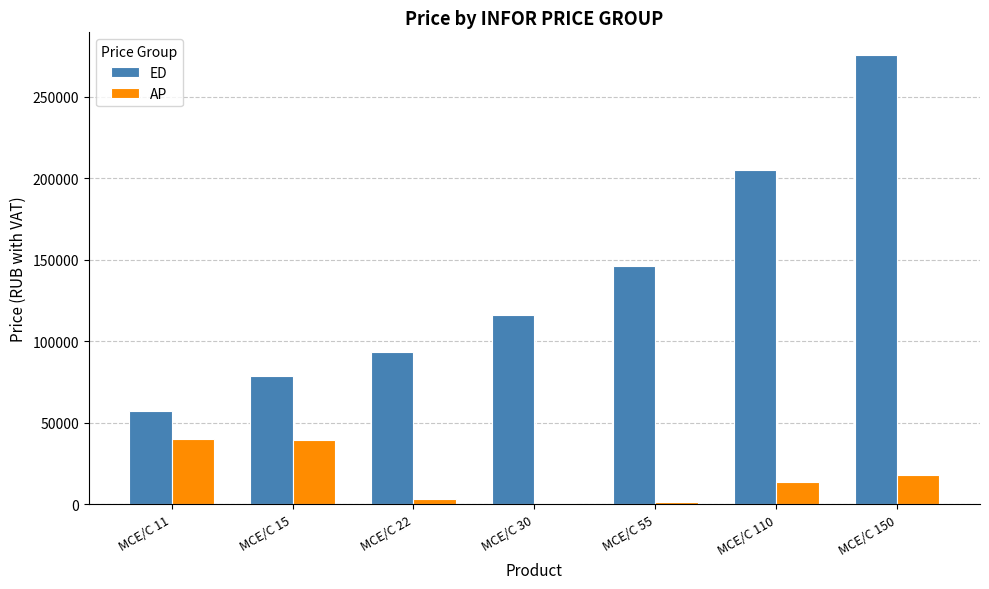

How many data points in AP are above 13961?

4